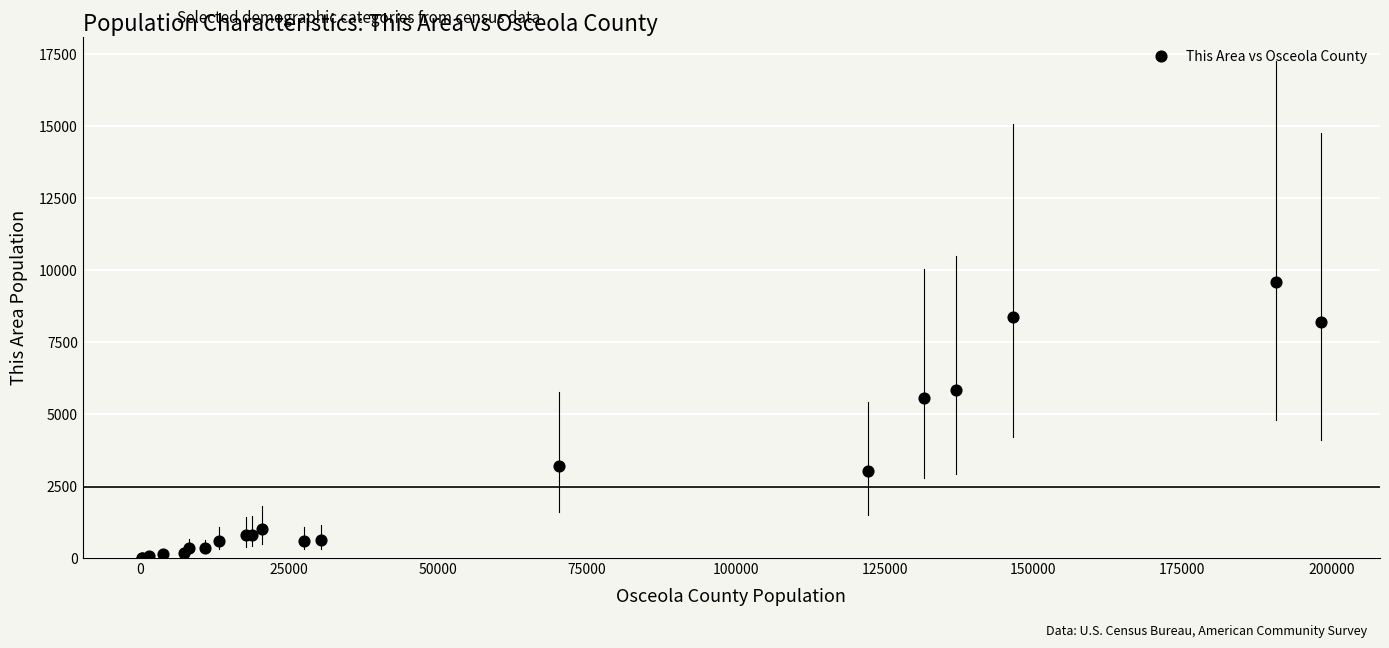

What Y value in the scatter plot is closest to 4795?

5569